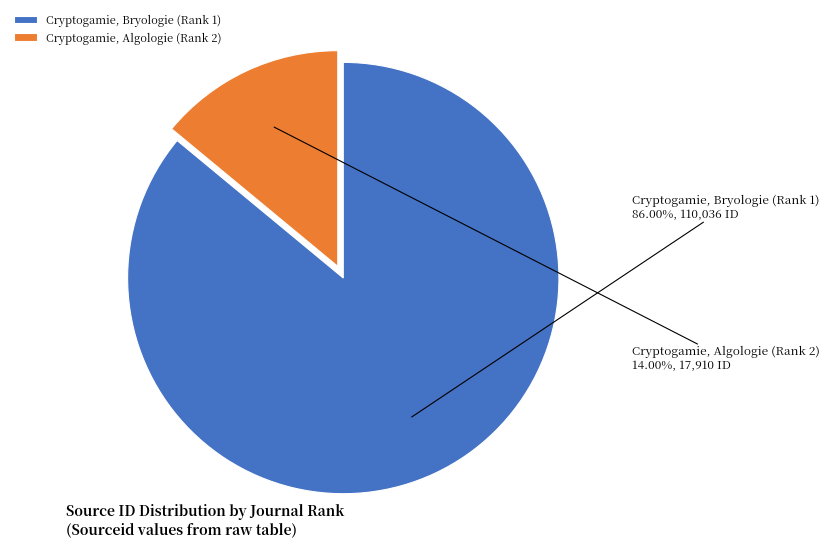

Which category has the biggest portion of the pie?

Cryptogamie, Bryologie (Rank 1)